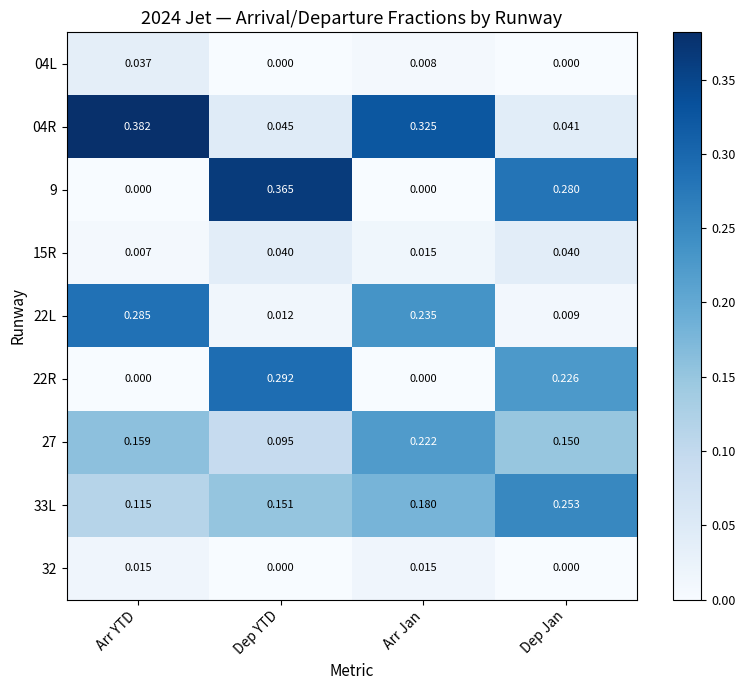

Which series has the largest range (max minus min)?

9